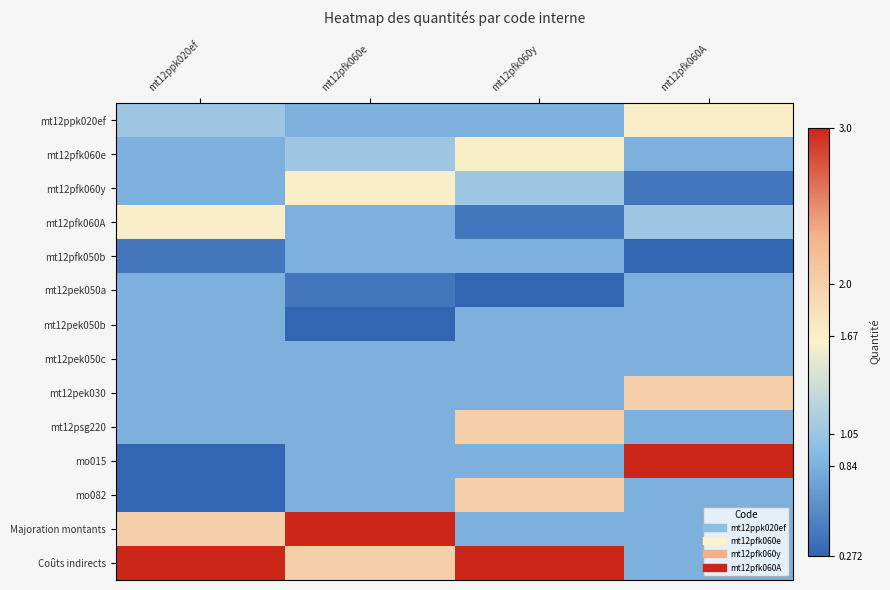

Reading left to right, list all the values displayed in this chart.

mt12ppk020ef: mt12ppk020ef=1.1	mt12pfk060e=0.8	mt12pfk060y=0.8	mt12pfk060A=1.7
mt12pfk060e: mt12ppk020ef=0.8	mt12pfk060e=1.1	mt12pfk060y=1.7	mt12pfk060A=0.8
mt12pfk060y: mt12ppk020ef=0.8	mt12pfk060e=1.7	mt12pfk060y=1.1	mt12pfk060A=0.4
mt12pfk060A: mt12ppk020ef=1.7	mt12pfk060e=0.8	mt12pfk060y=0.4	mt12pfk060A=1.1
mt12pfk050b: mt12ppk020ef=0.4	mt12pfk060e=0.8	mt12pfk060y=0.8	mt12pfk060A=0.3
mt12pek050a: mt12ppk020ef=0.8	mt12pfk060e=0.4	mt12pfk060y=0.3	mt12pfk060A=0.8
mt12pek050b: mt12ppk020ef=0.8	mt12pfk060e=0.3	mt12pfk060y=0.8	mt12pfk060A=0.8
mt12pek050c: mt12ppk020ef=0.8	mt12pfk060e=0.8	mt12pfk060y=0.8	mt12pfk060A=0.8
mt12pek030: mt12ppk020ef=0.8	mt12pfk060e=0.8	mt12pfk060y=0.8	mt12pfk060A=2.0
mt12psg220: mt12ppk020ef=0.8	mt12pfk060e=0.8	mt12pfk060y=2.0	mt12pfk060A=0.8
mo015: mt12ppk020ef=0.3	mt12pfk060e=0.8	mt12pfk060y=0.8	mt12pfk060A=3.0
mo082: mt12ppk020ef=0.3	mt12pfk060e=0.8	mt12pfk060y=2.0	mt12pfk060A=0.8
Majoration montants: mt12ppk020ef=2.0	mt12pfk060e=3.0	mt12pfk060y=0.8	mt12pfk060A=0.8
Coûts indirects: mt12ppk020ef=3.0	mt12pfk060e=2.0	mt12pfk060y=3.0	mt12pfk060A=0.8